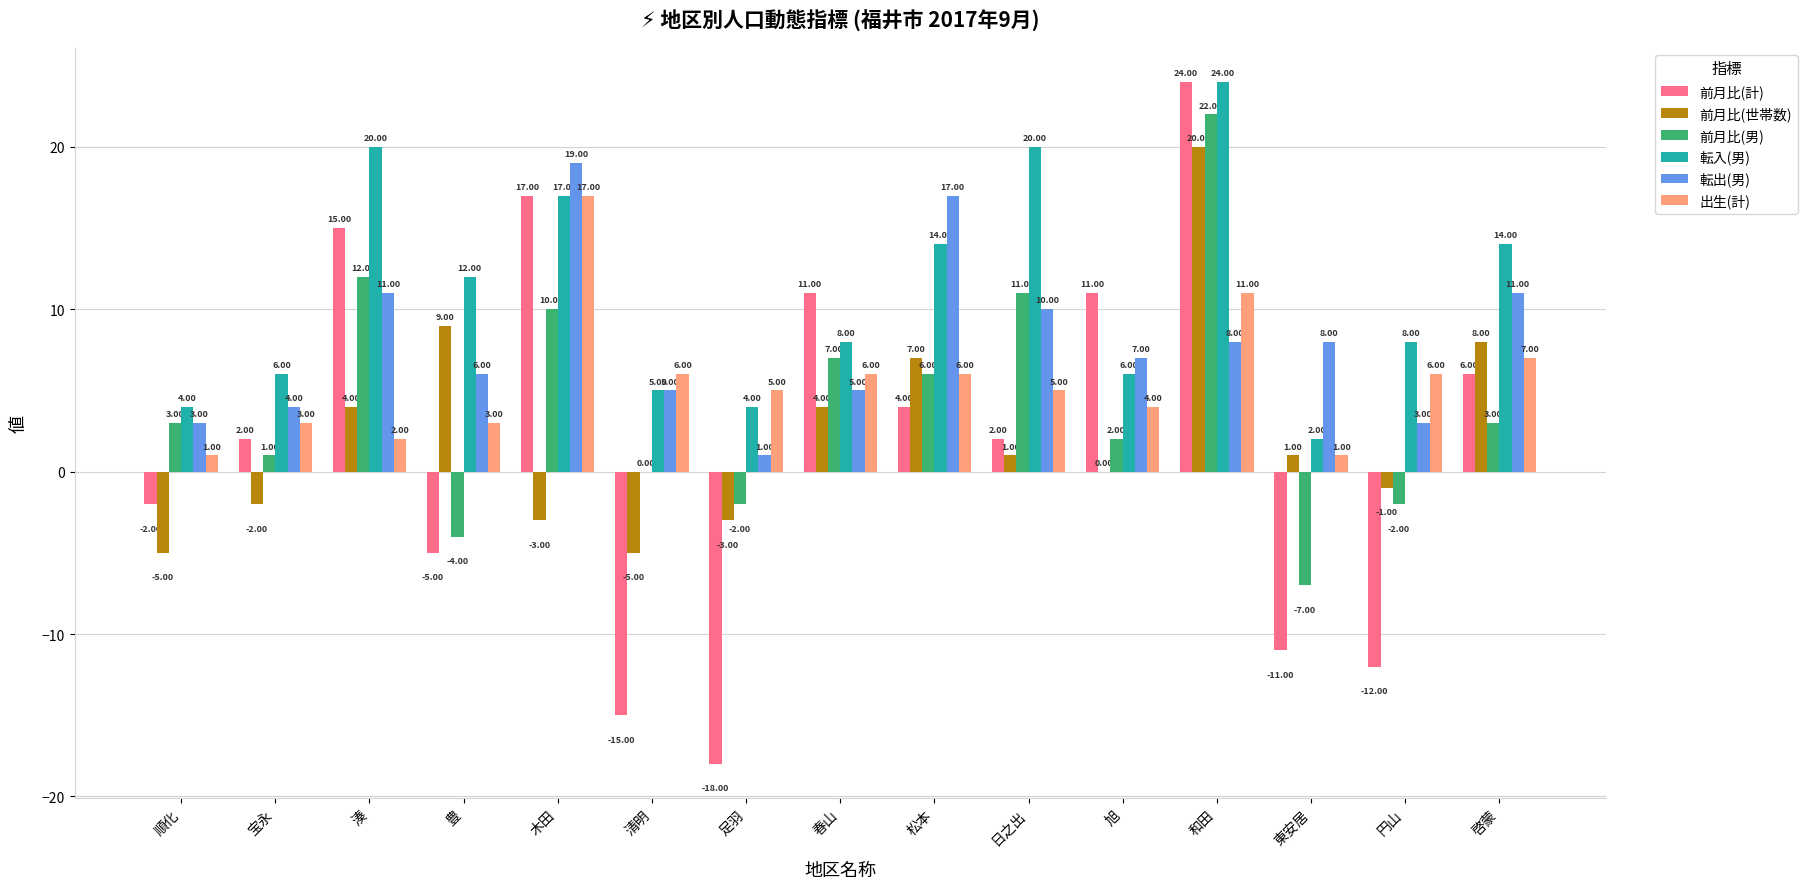

Which series has the widest spread of values?

前月比(計)